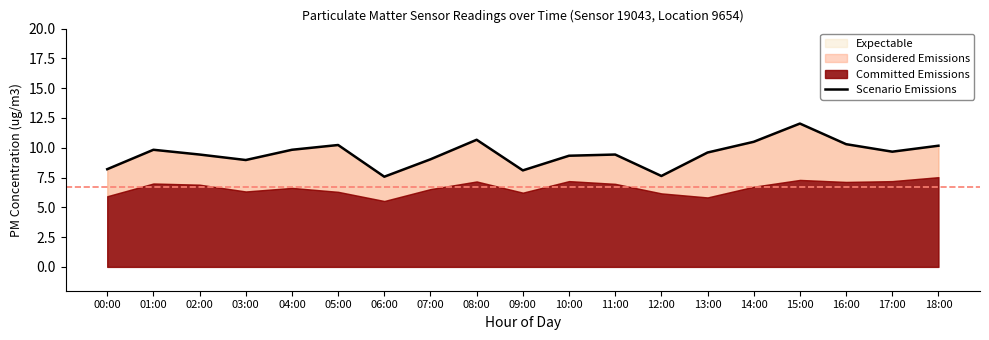

What is the difference between the second highest and minimum values?

3.1